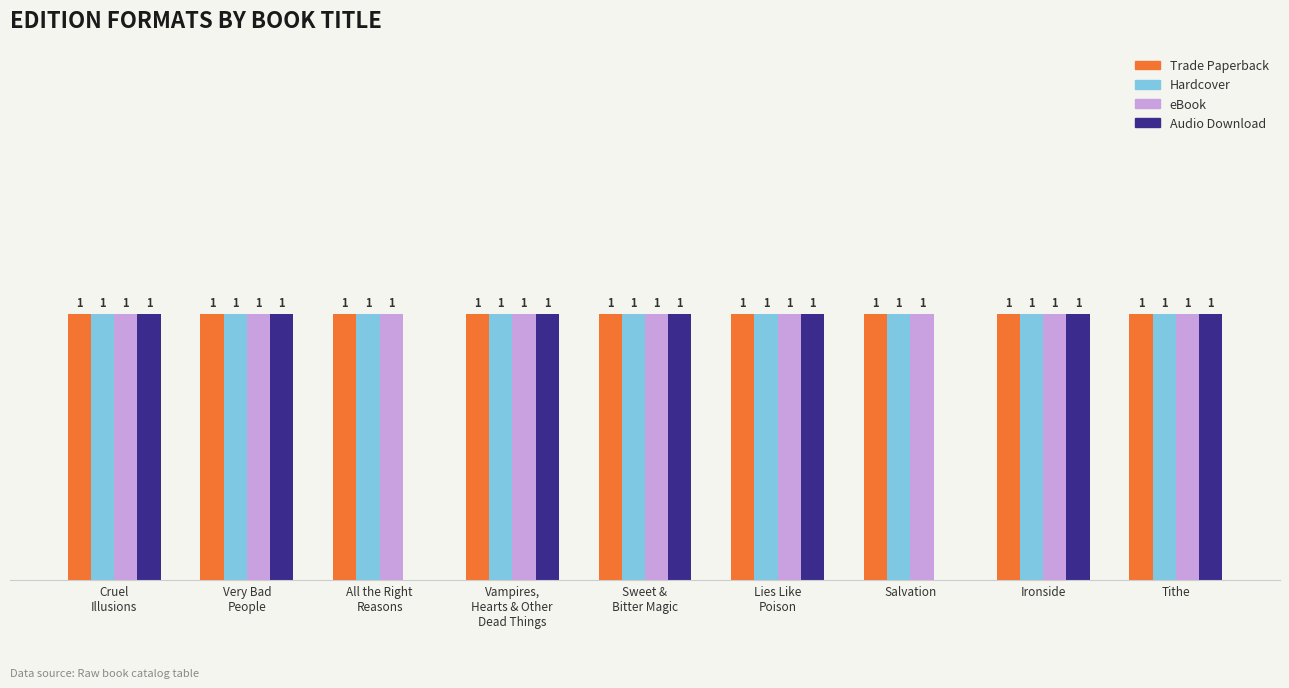

Does the chart contain stacked bars?

No